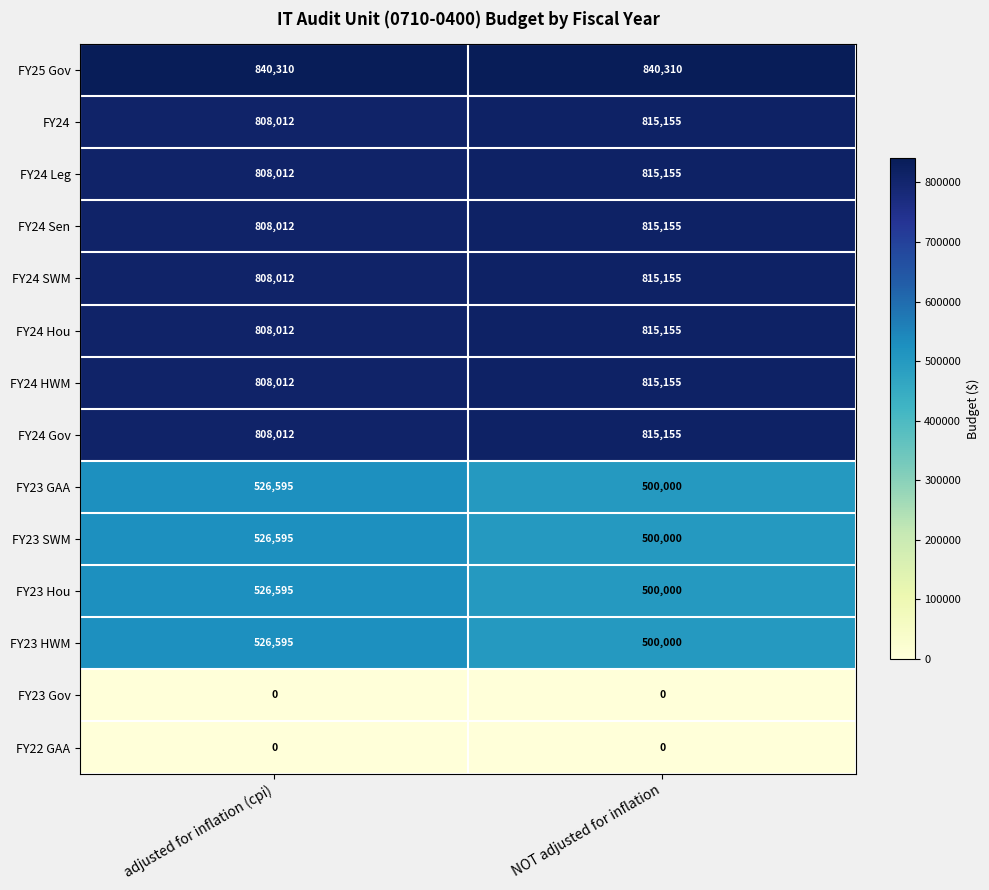

List the labels in order of FY24 Gov value, smallest first.

adjusted for inflation (cpi), NOT adjusted for inflation